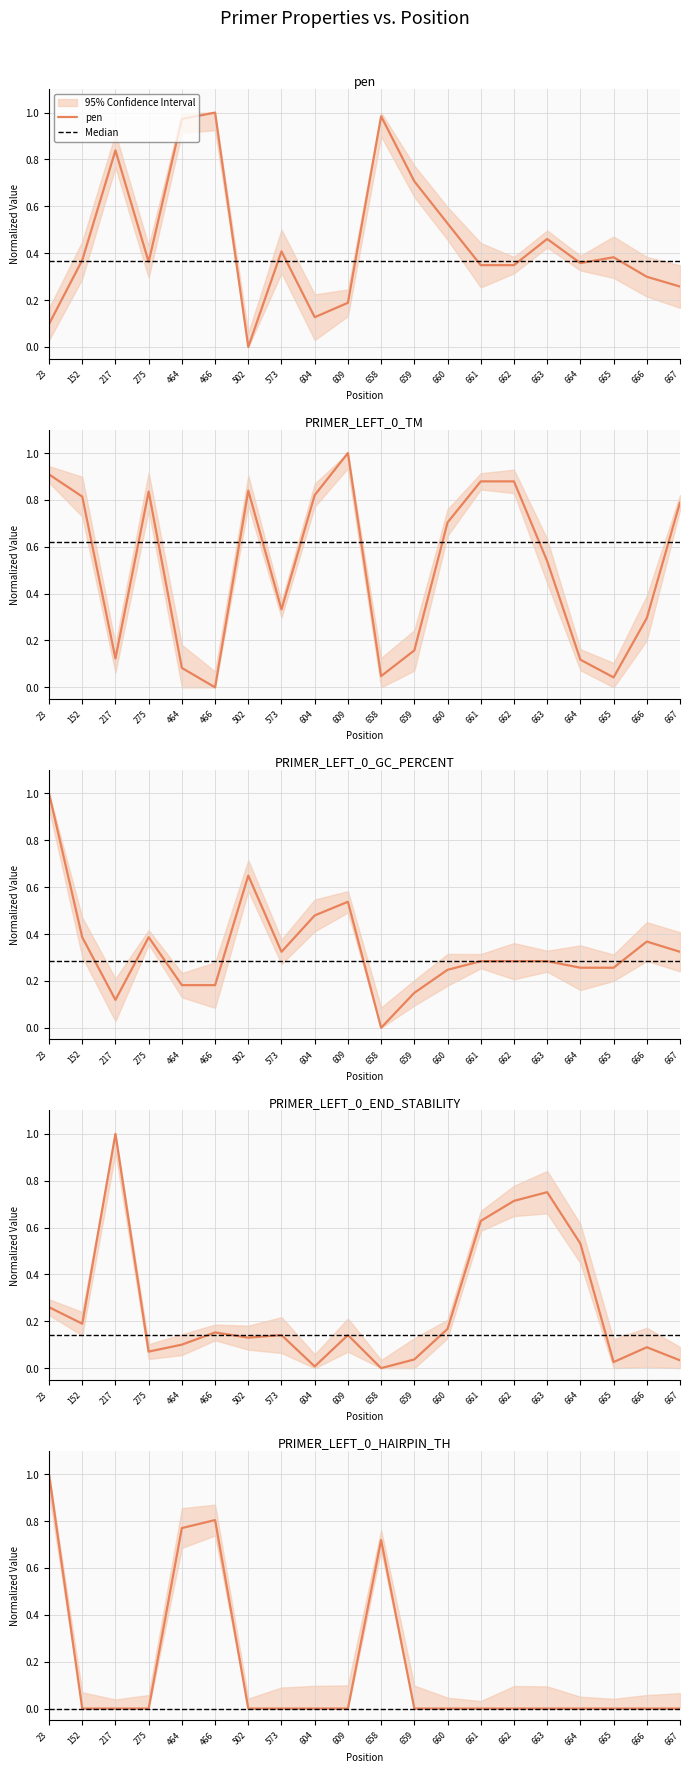

What is the greatest value displayed?

1.0